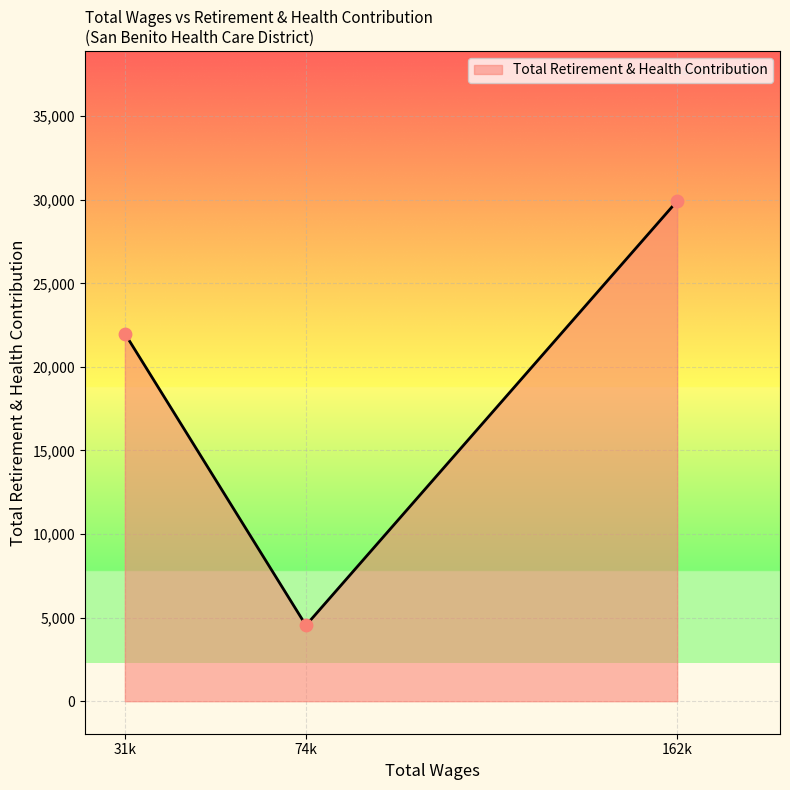

What is the change in value from 74k to 162k?

+25388